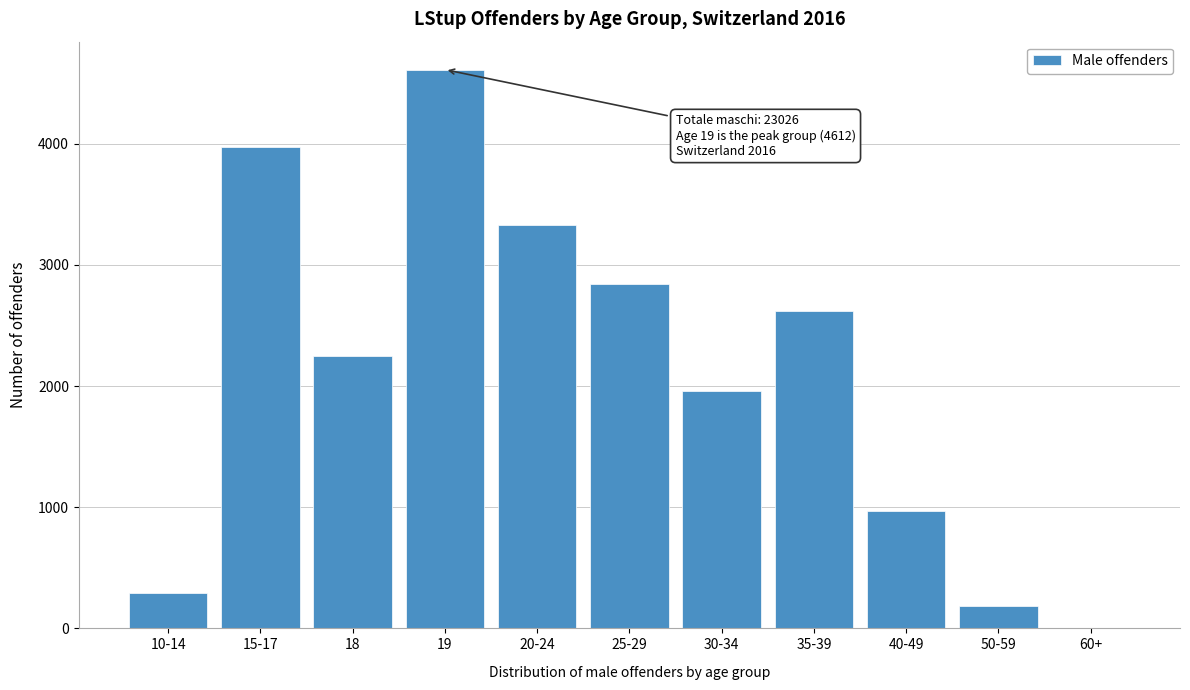

Reading right to left, transcribe all the data shown in this chart.

60+=3	50-59=181	40-49=968	35-39=2621	30-34=1956	25-29=2840	20-24=3326	19=4612	18=2251	15-17=3972	10-14=296